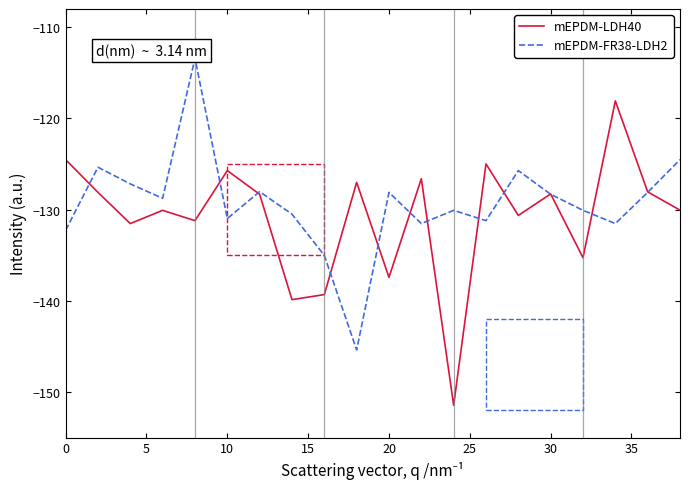

Rank the series by their maximum value, from lowest to highest.

mEPDM-LDH40, mEPDM-FR38-LDH2